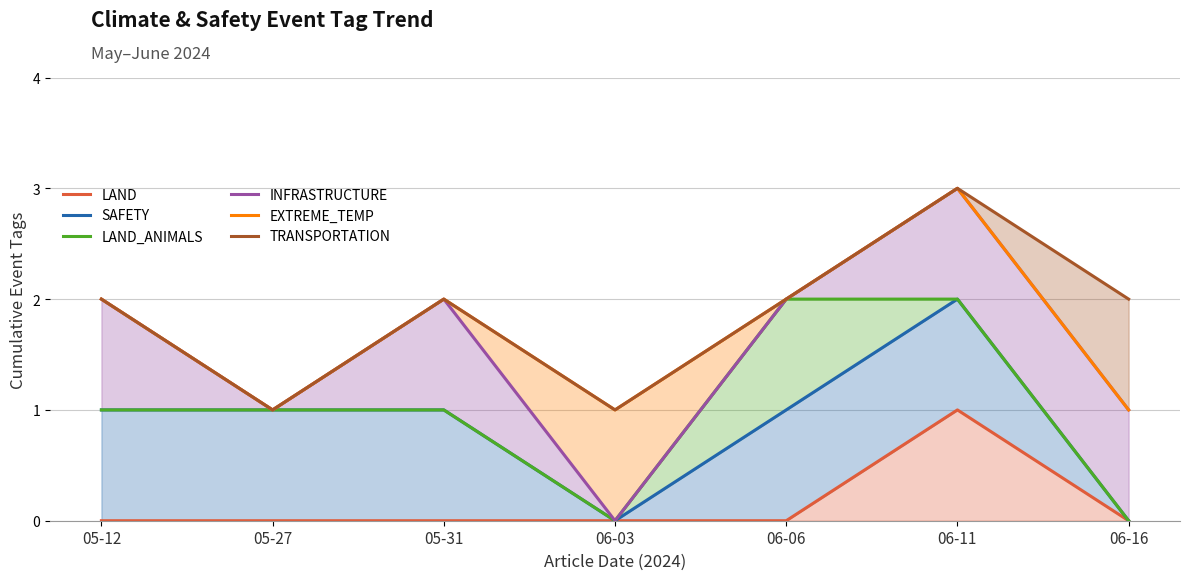

What position from the right is 05-12?

7